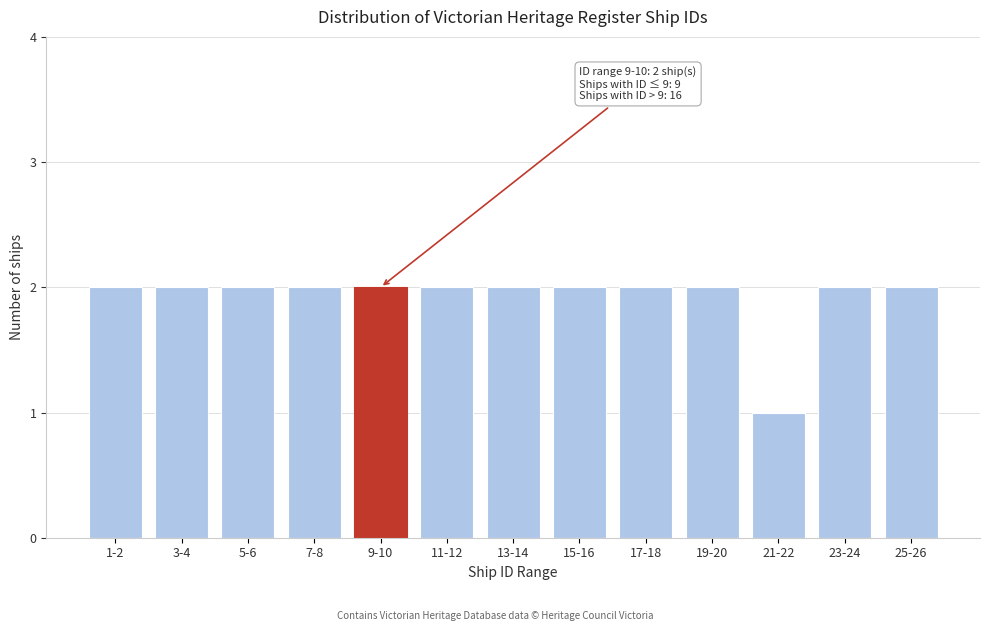

Reading left to right, extract all data points from this chart.

2	2	2	2	2	2	2	2	2	2	1	2	2